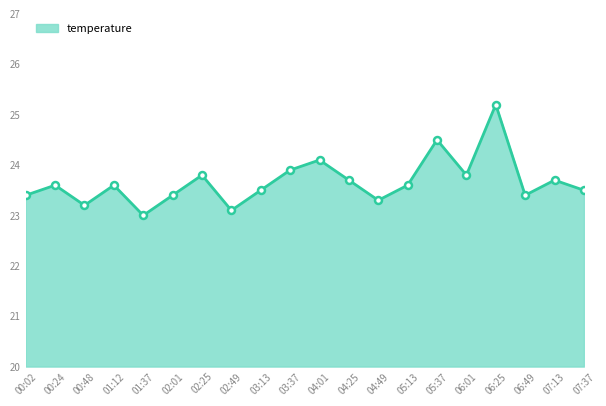

Reading left to right, list all the values displayed in this chart.

23.4	23.6	23.2	23.6	23.0	23.4	23.8	23.1	23.5	23.9	24.1	23.7	23.3	23.6	24.5	23.8	25.2	23.4	23.7	23.5